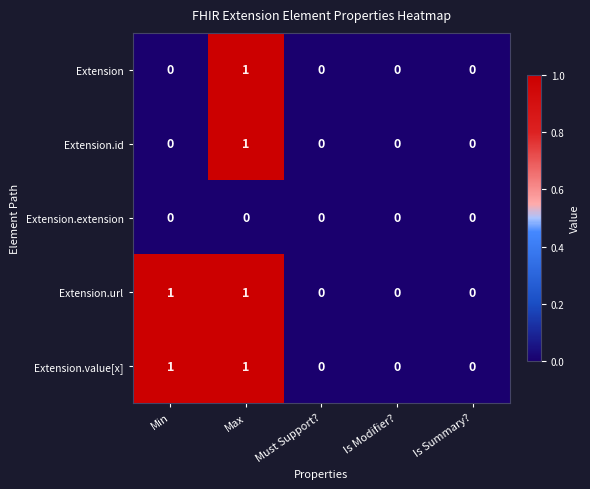

Reading left to right, list all the values displayed in this chart.

Extension: 0	1	0	0	0
Extension.id: 0	1	0	0	0
Extension.extension: 0	0	0	0	0
Extension.url: 1	1	0	0	0
Extension.value[x]: 1	1	0	0	0